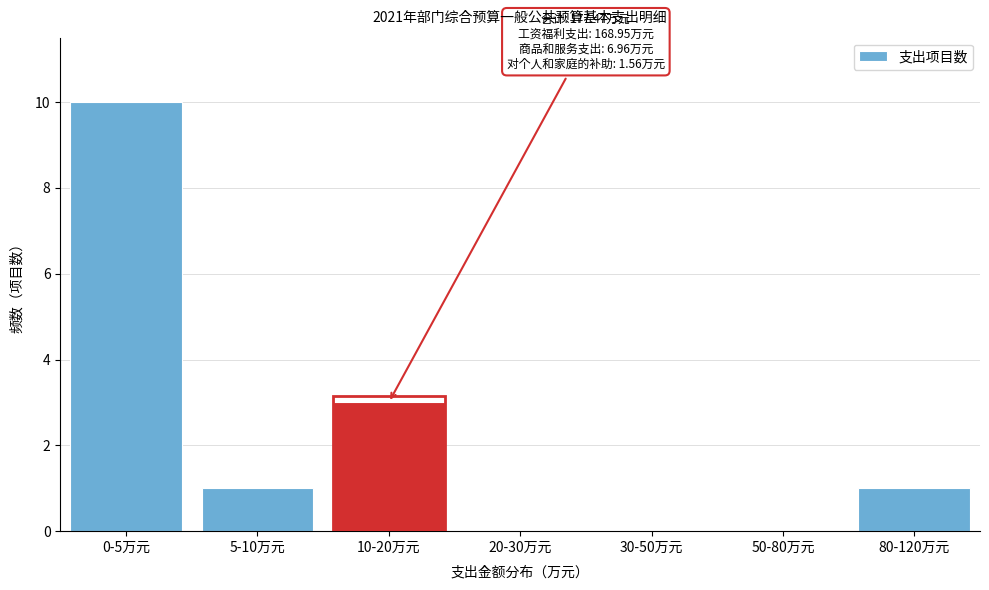

Reading right to left, transcribe all the data shown in this chart.

80-120万元=1	50-80万元=0	30-50万元=0	20-30万元=0	10-20万元=3	5-10万元=1	0-5万元=10